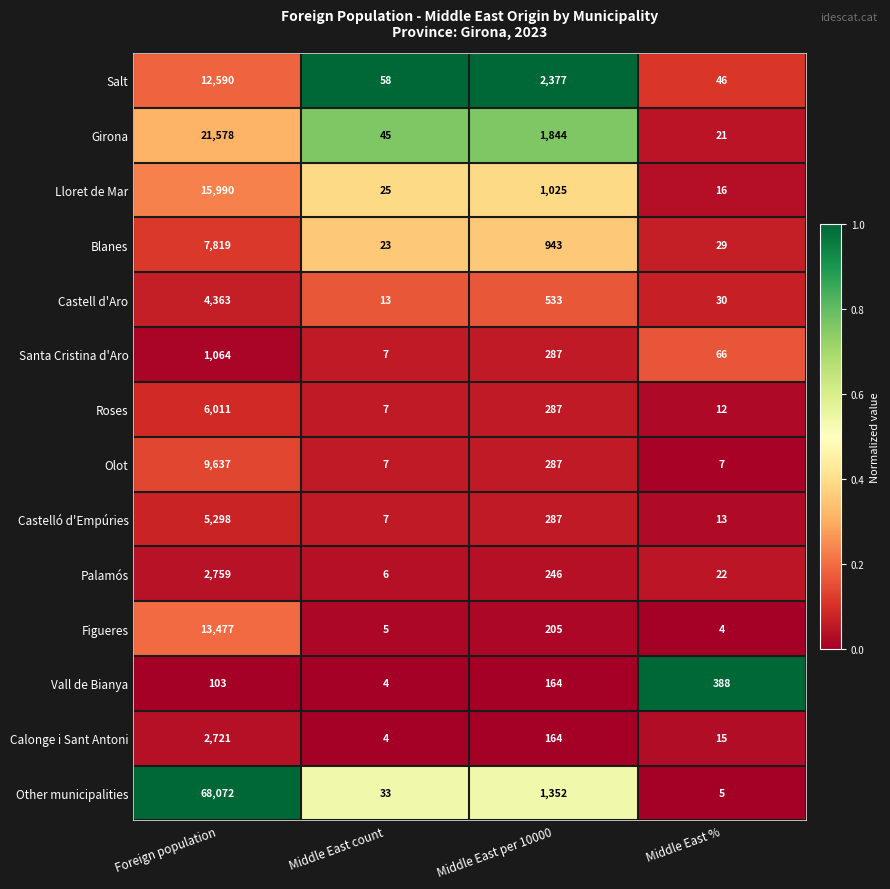

Which series has the largest range (max minus min)?

Other municipalities